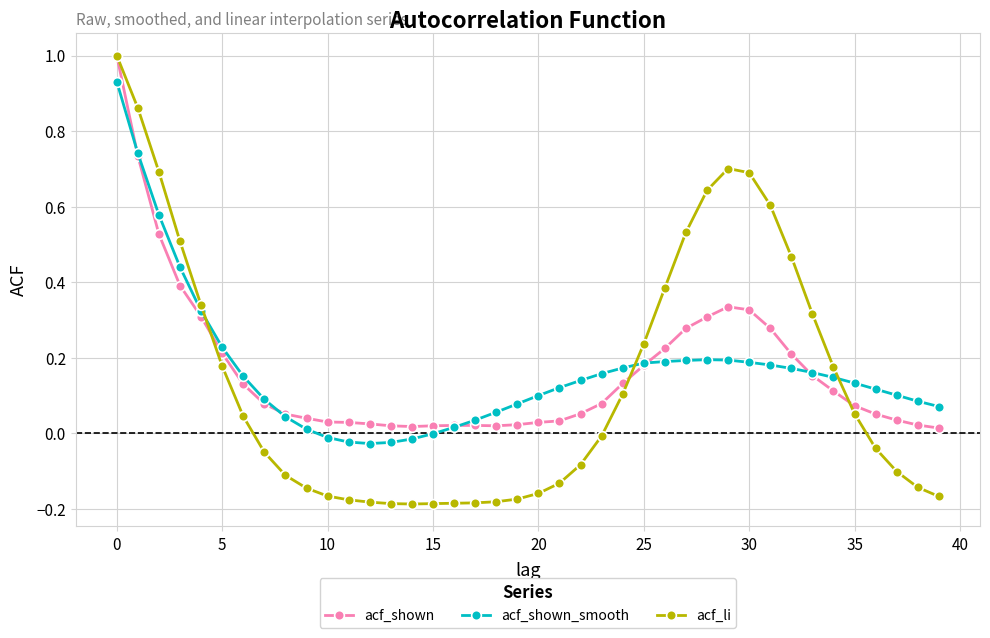

What is the difference between the second highest and minimum values in the acf_li series?

1.0